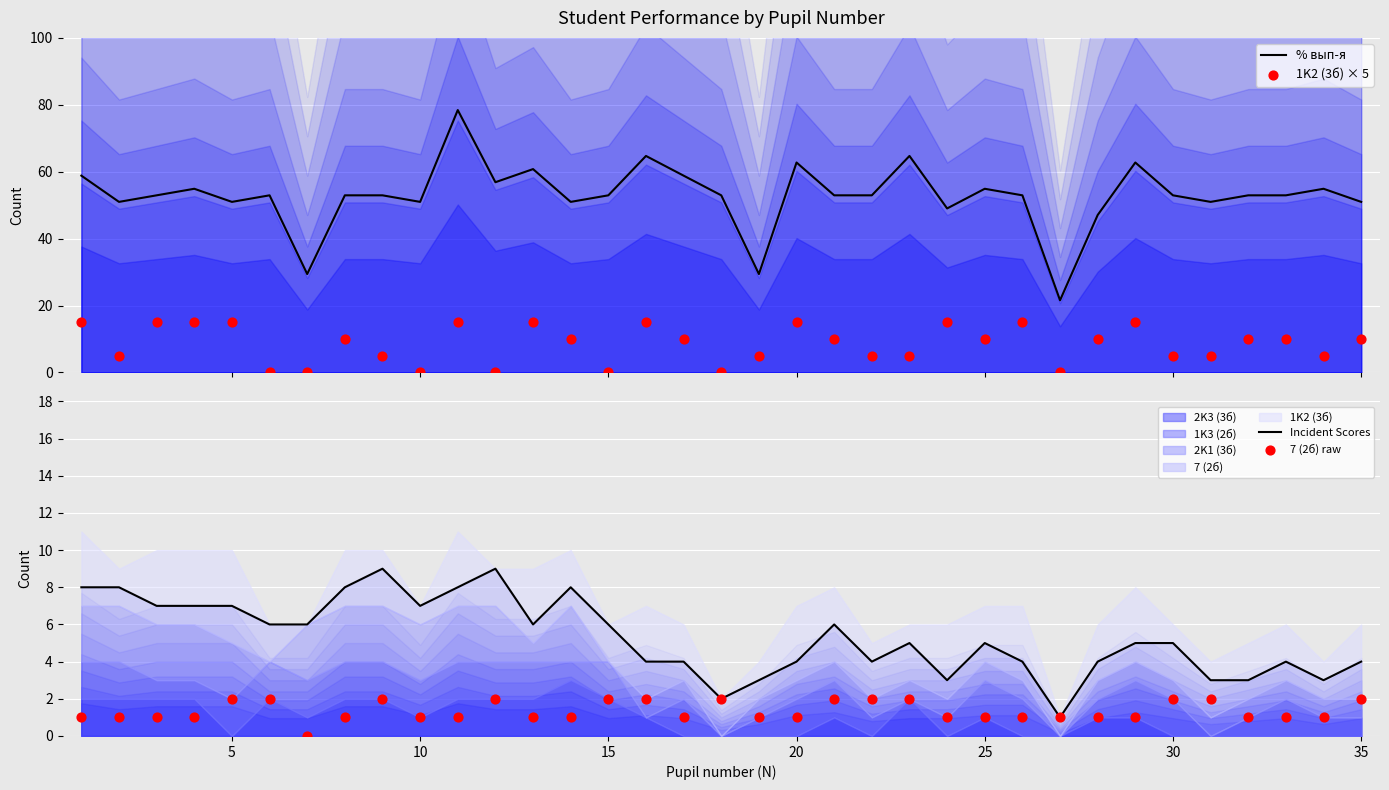

Which series has the largest Y range (max minus min)?

% вып-я